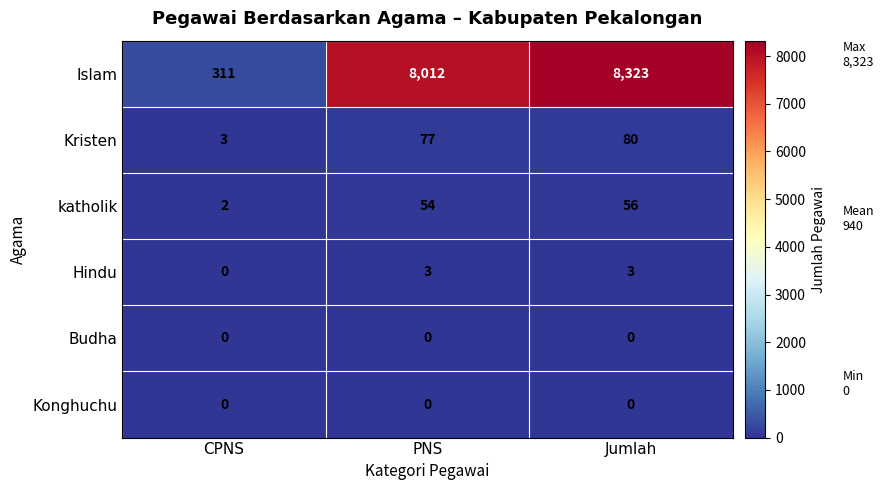

The Hindu series shows 5 at Jumlah. True or false?

False